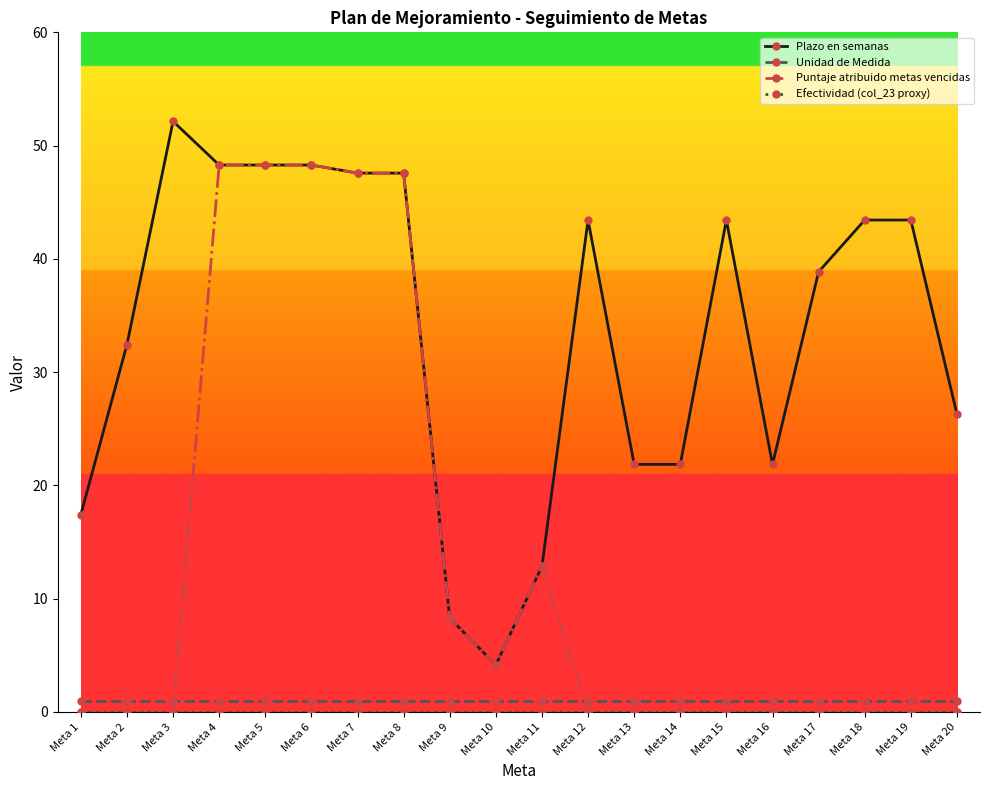

True or false: Plazo en semanas and Unidad de Medida intersect in this chart.

False